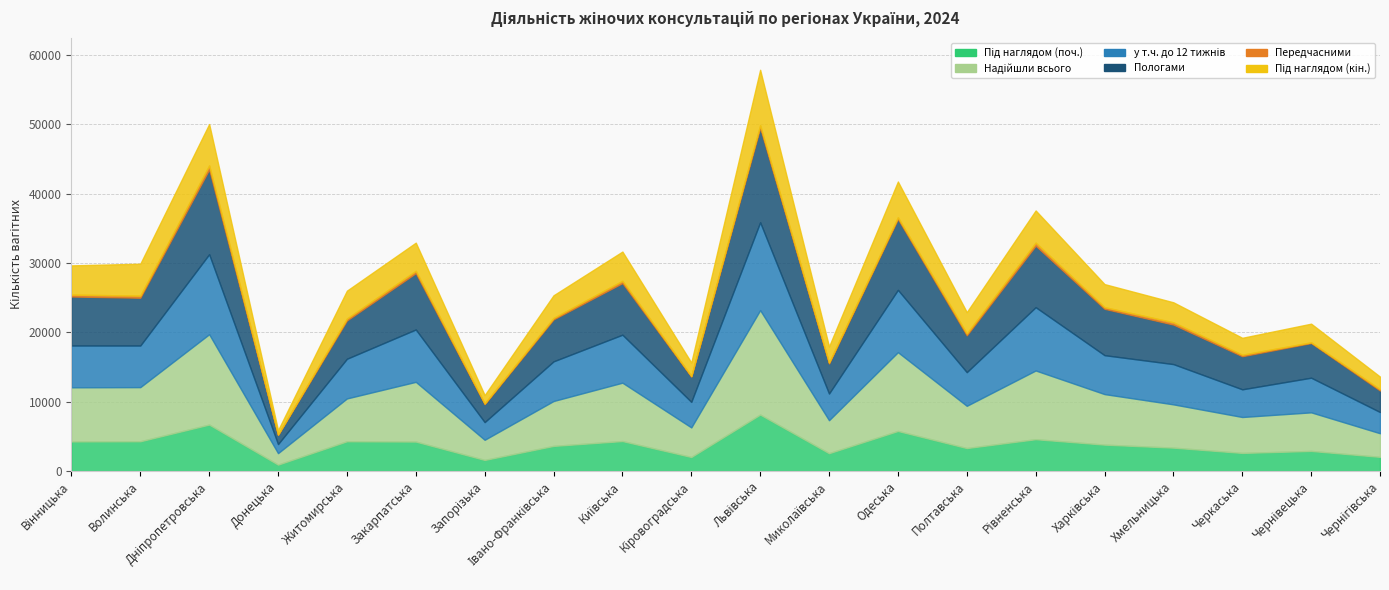

At which label does Пологами reach its peak?

Львівська